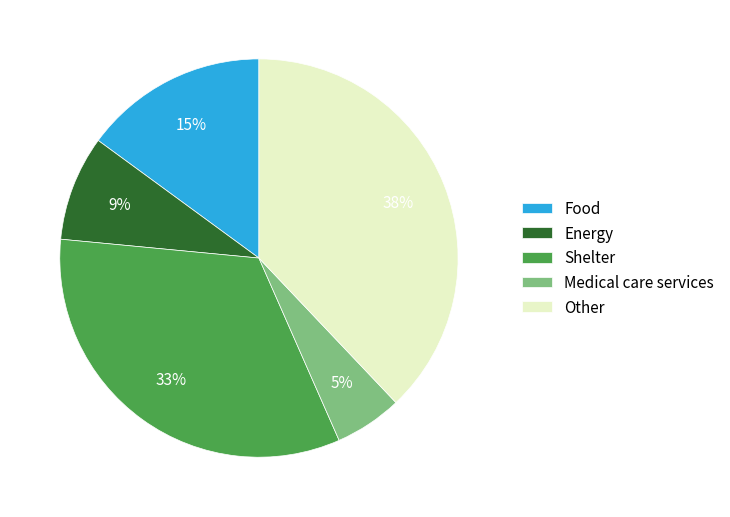

To the nearest percent, what is the combined percentage of Medical care services and Other?

43%